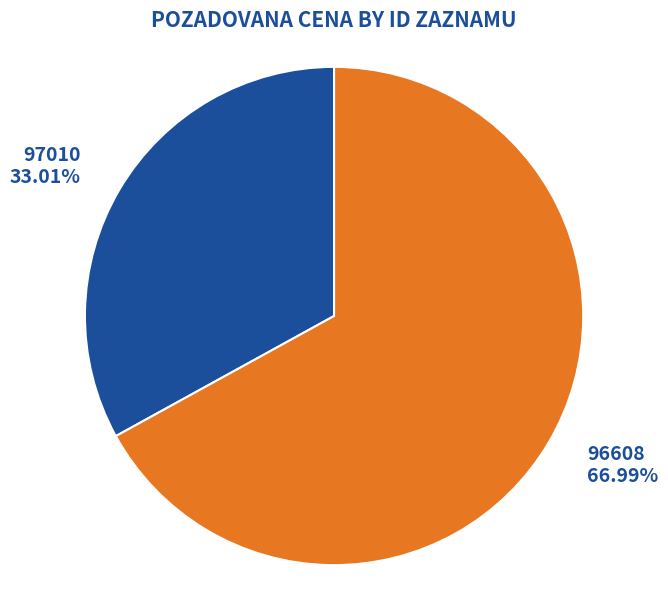

Does any single category account for the majority?

Yes